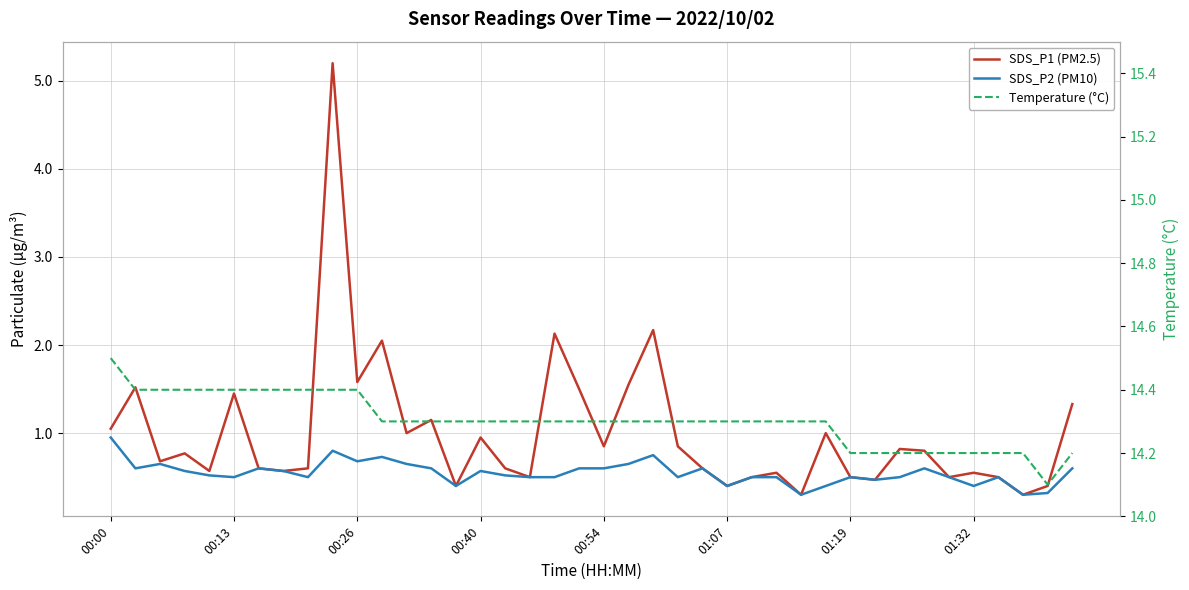

What is the difference between the maximum and second lowest values in the SDS_P1 (PM2.5) series?

4.9